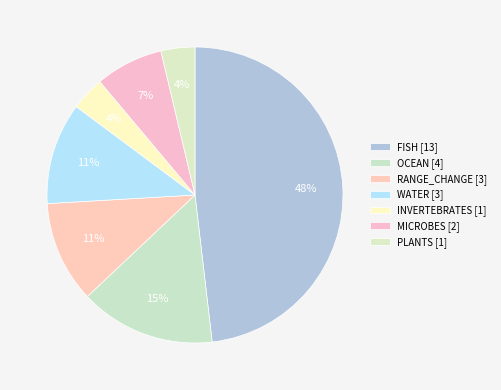

How many segments does this pie chart have?

7